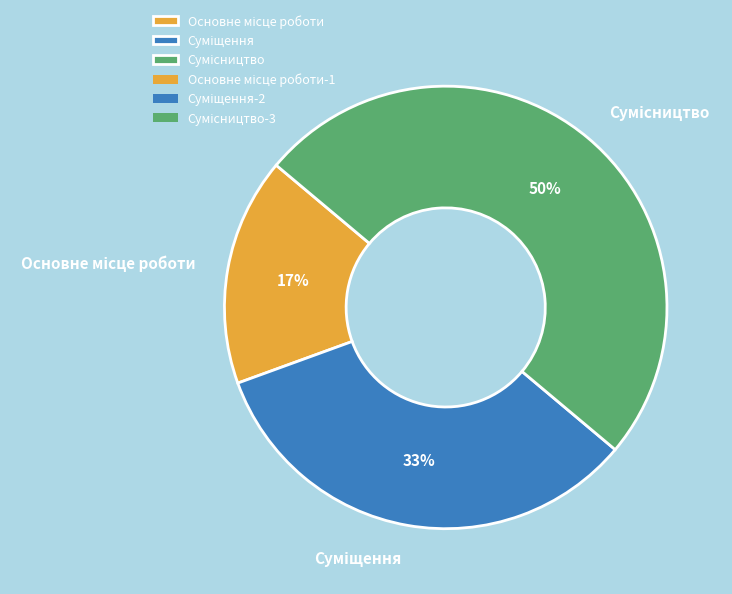

To the nearest percent, what is the average slice percentage?

33%